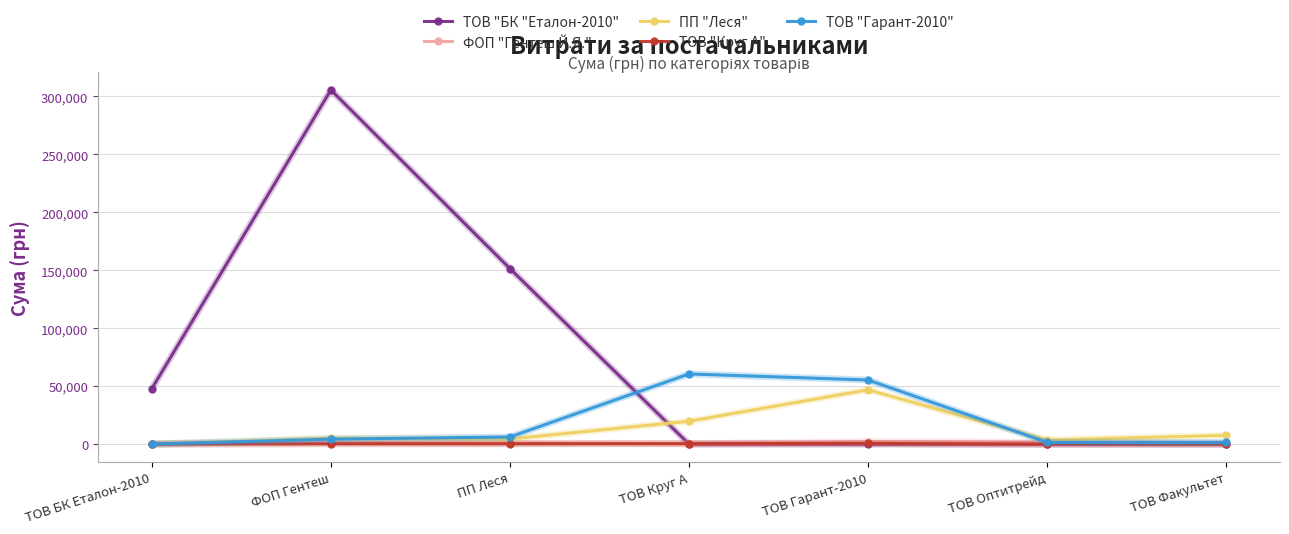

What are all the series names shown in the legend?

ТОВ "БК "Еталон-2010", ФОП "Гентеш Й.Я.", ПП "Леся", ТОВ "Круг А", ТОВ "Гарант-2010"